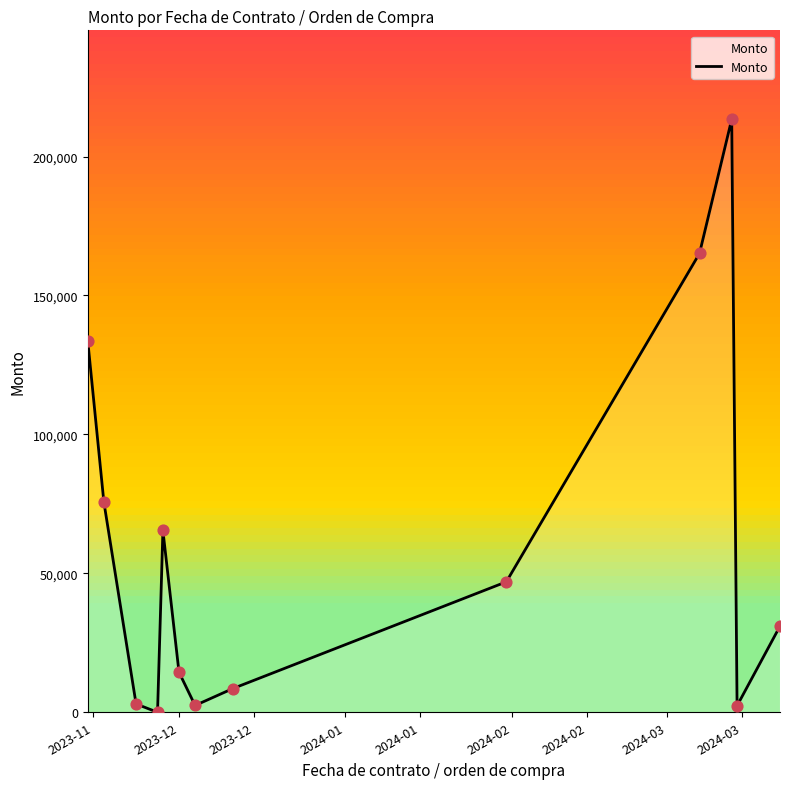

What is the maximum value shown in the chart?

213408.9